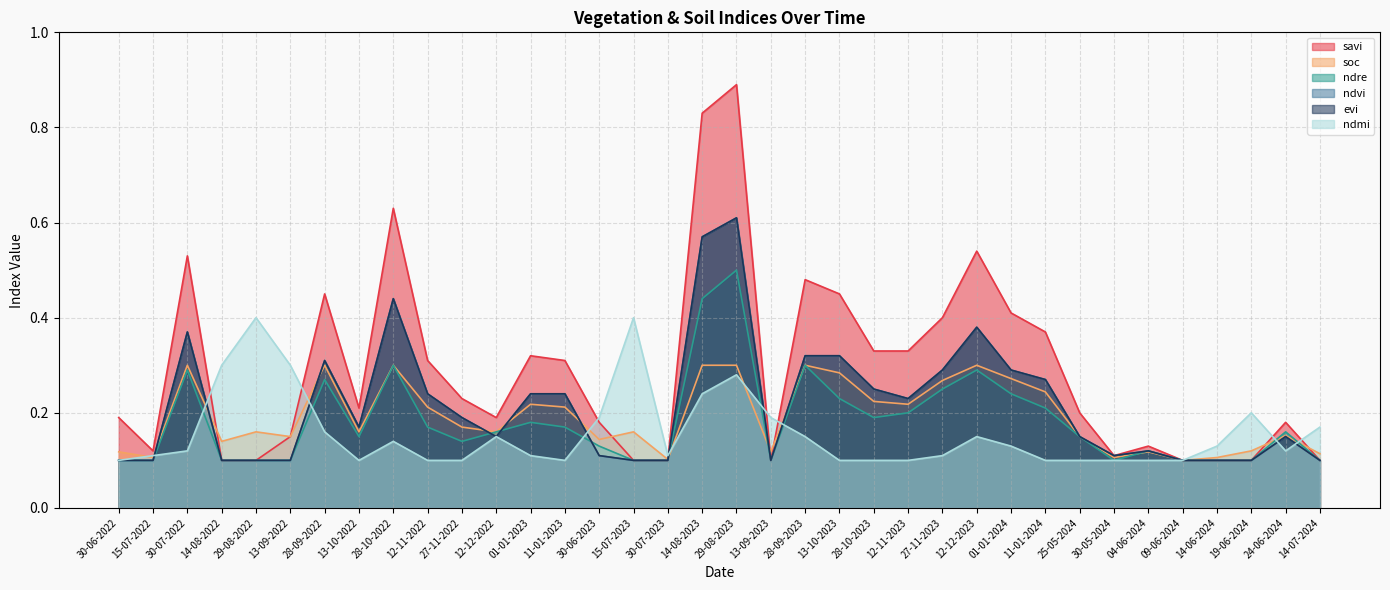

What is the value of the ndmi point at the 23rd from the left?

0.1